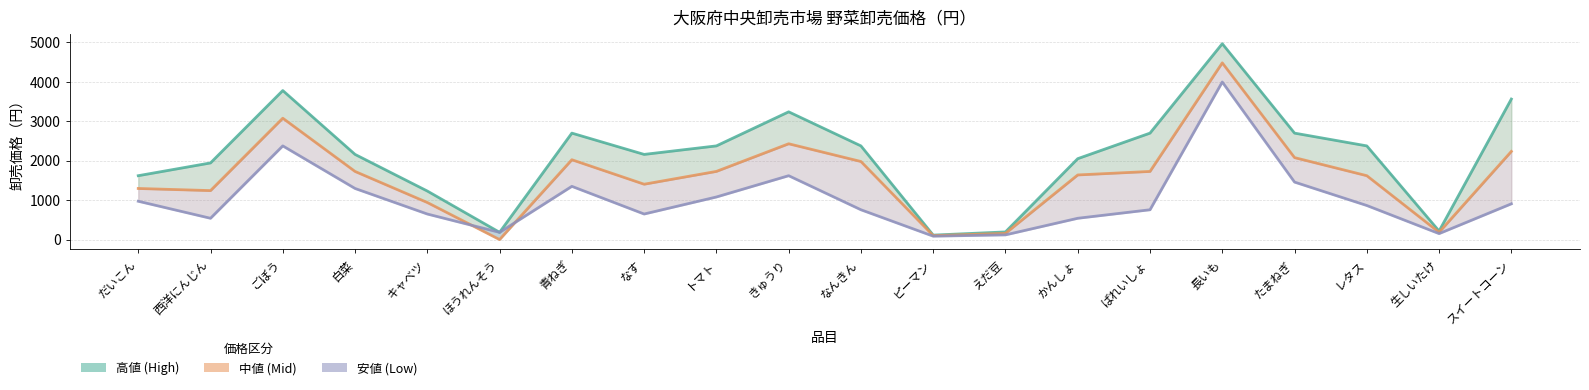

List the series in order of their overall mean, highest first.

高値 (High), 中値 (Mid), 安値 (Low)